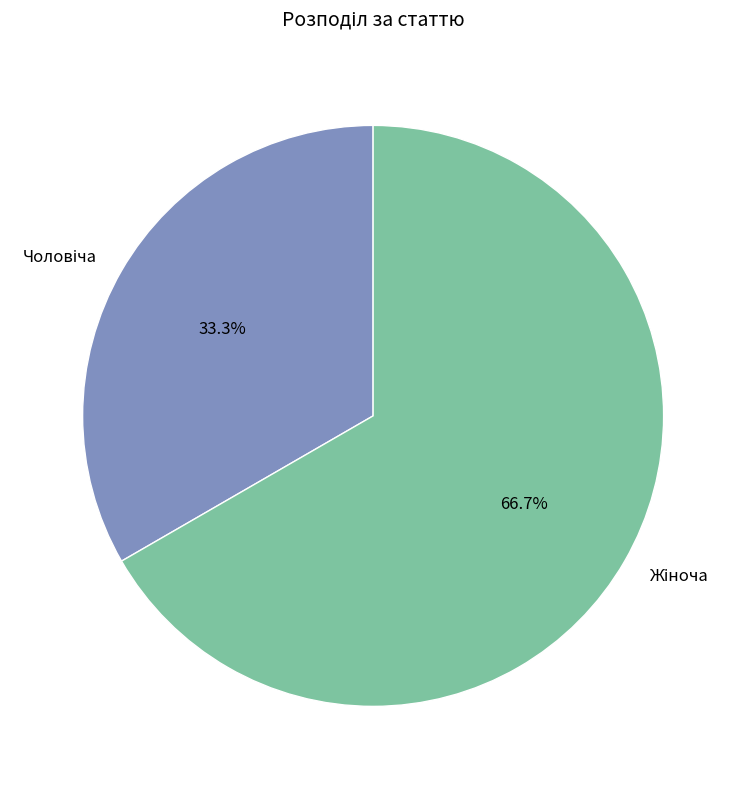

Is there any slice that represents more than half of the pie?

Yes